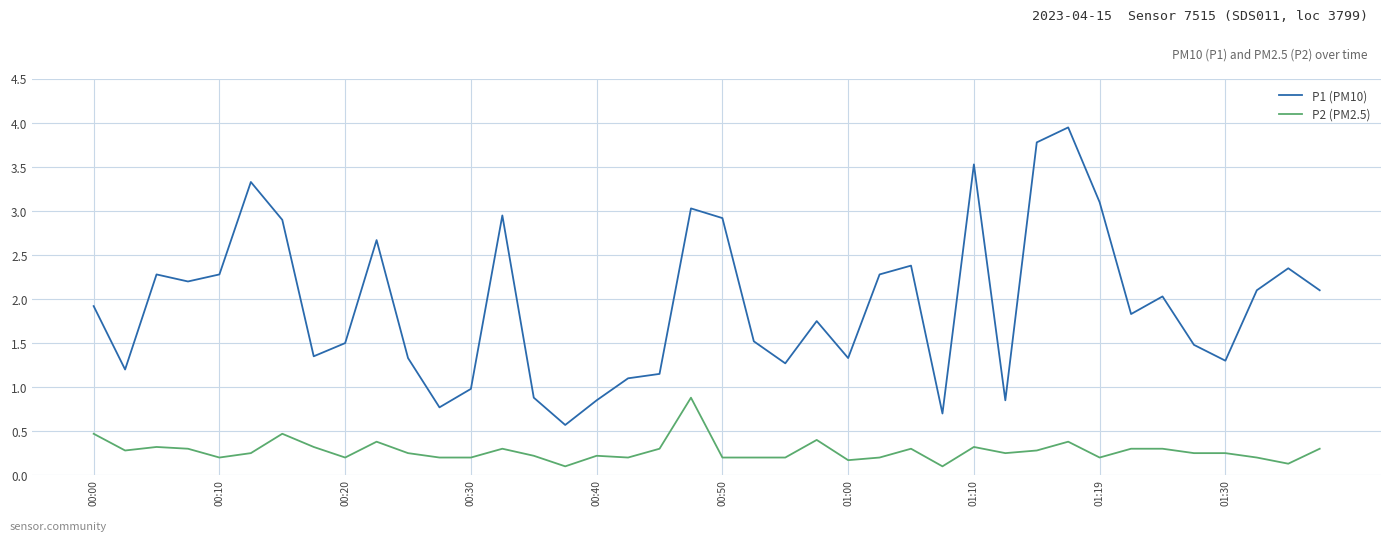

Which series has the widest spread of values?

P1 (PM10)